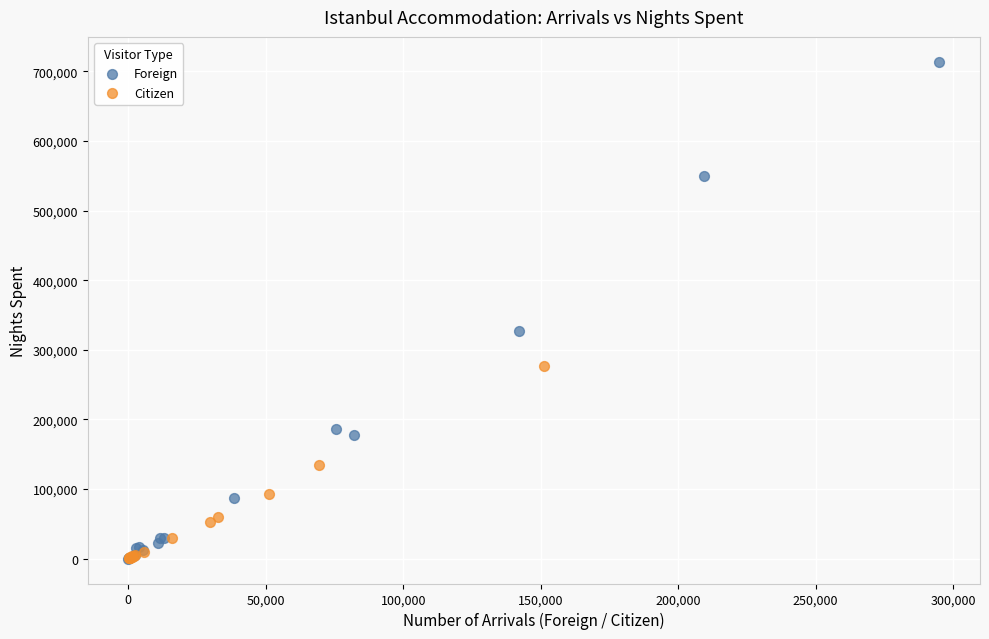

Which series reaches the maximum Y coordinate?

Foreign